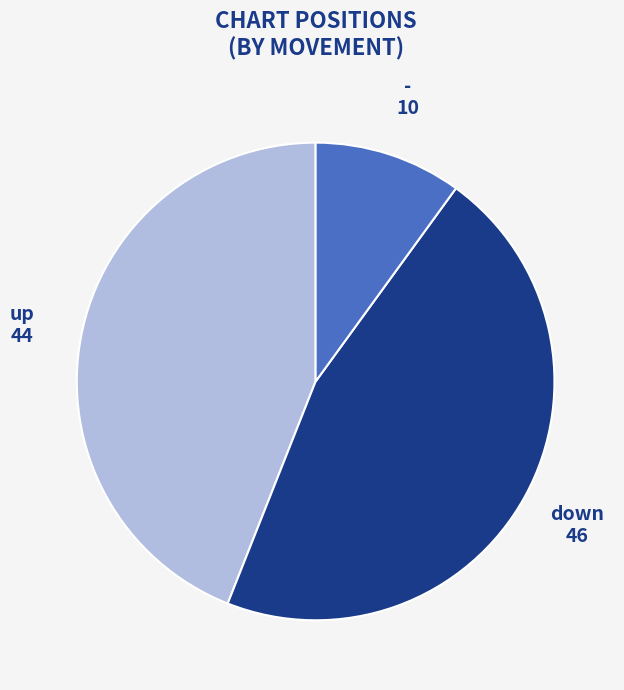

Is there any slice that represents more than half of the pie?

No